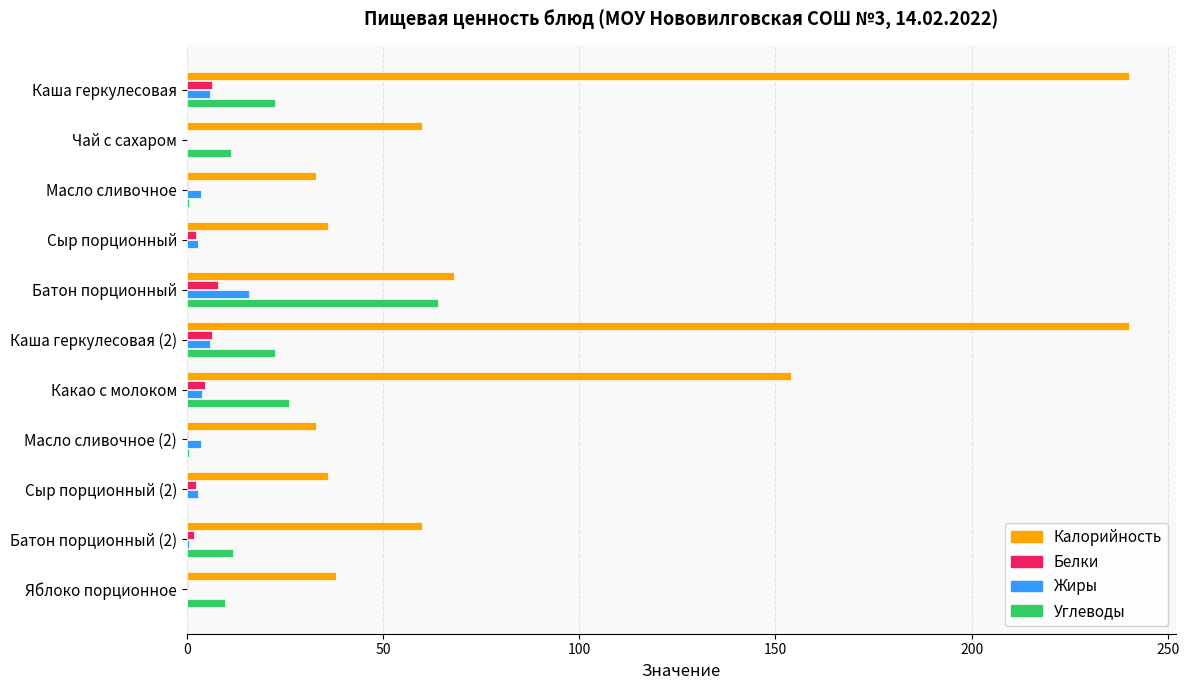

Which series has the largest total across all categories?

Калорийность